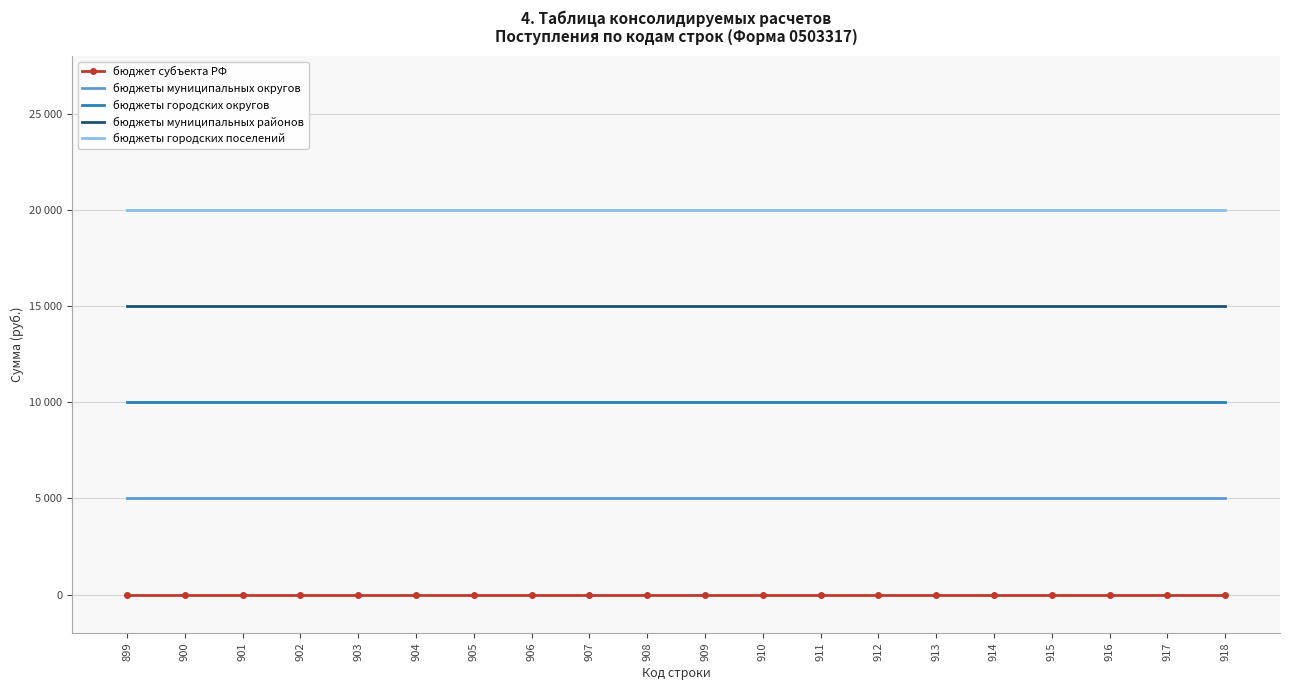

List the series in order of their peak value, lowest first.

бюджет субъекта РФ, бюджеты муниципальных округов, бюджеты городских округов, бюджеты муниципальных районов, бюджеты городских поселений